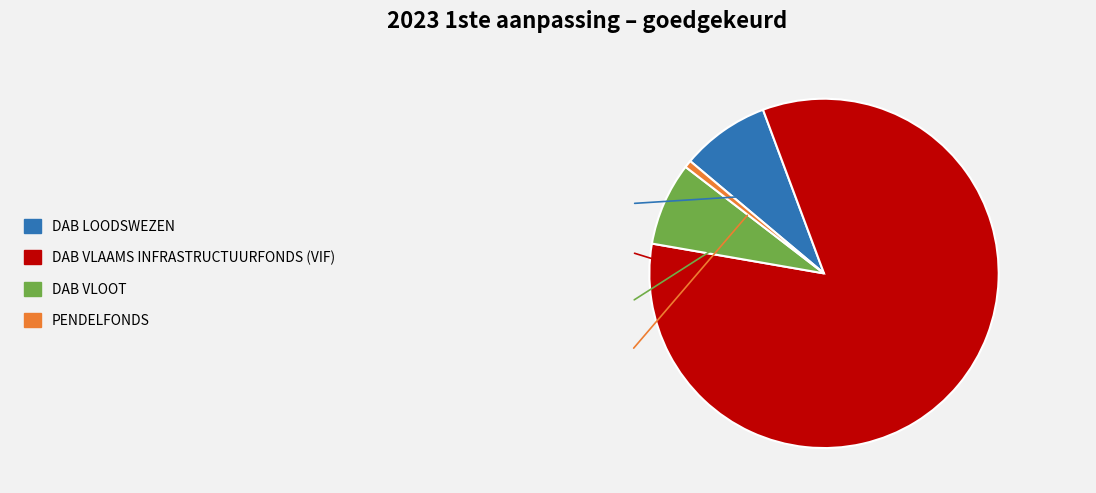

How many slices are in this pie chart?

4